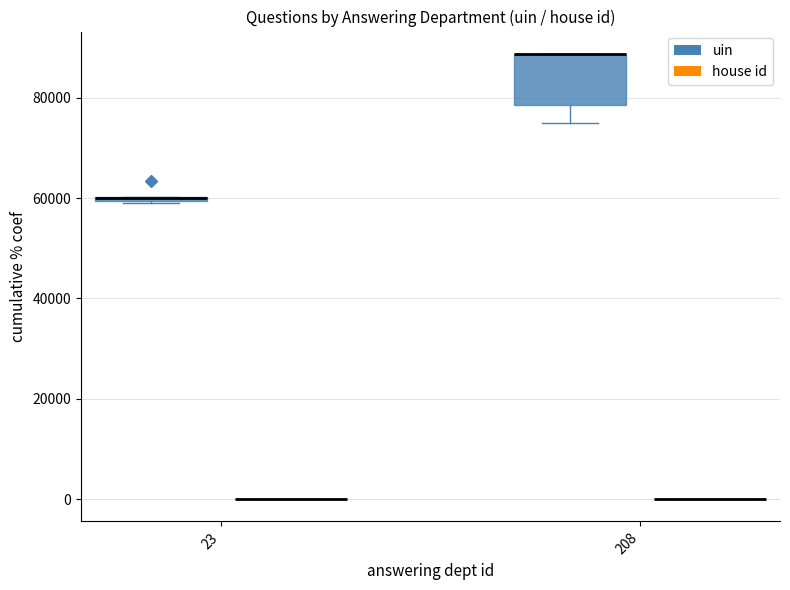

What is the sum of all uin values?

721529